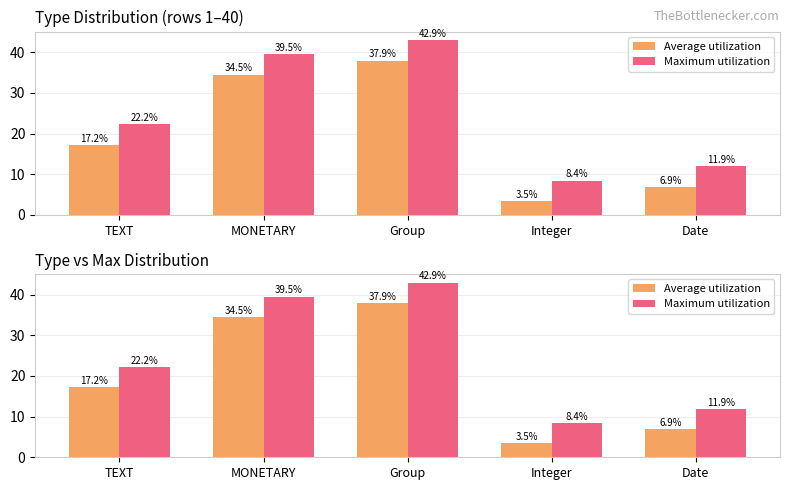

What is the value of the Average utilization bar at the 5th from the left?

6.9